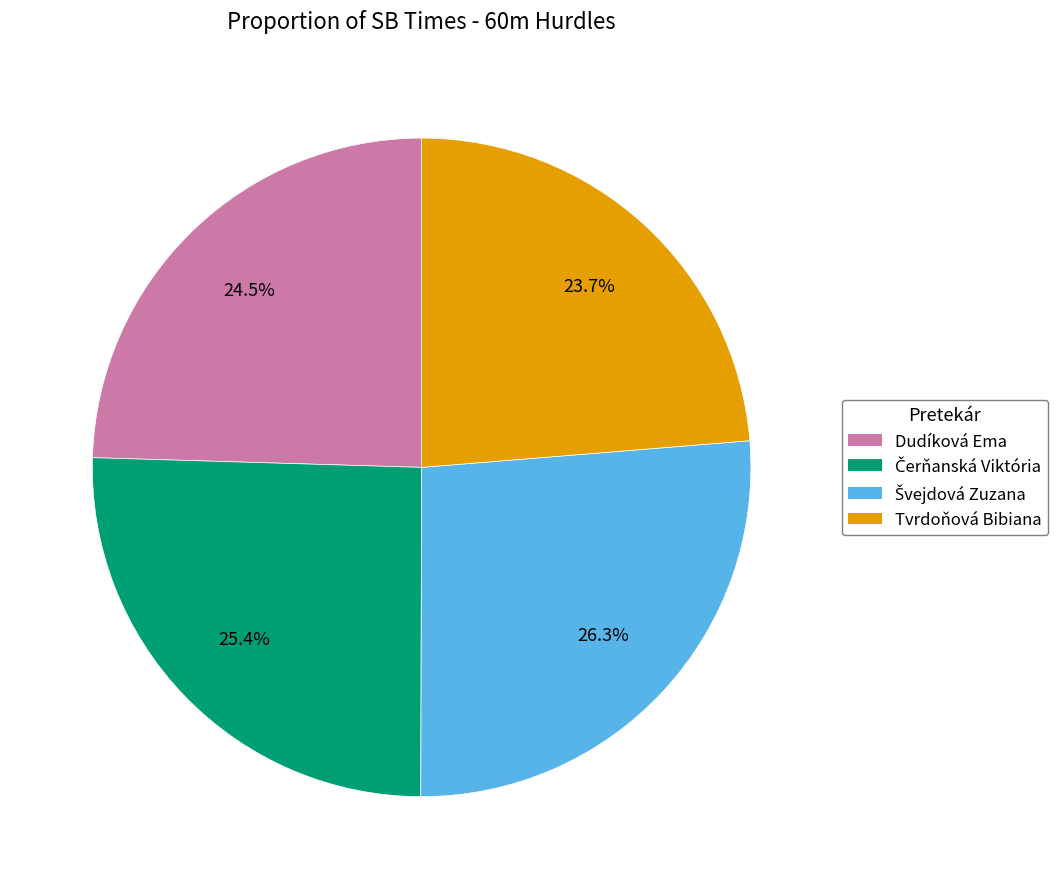

To the nearest percent, what is the combined percentage of Dudíková Ema and Tvrdoňová Bibiana?

48%